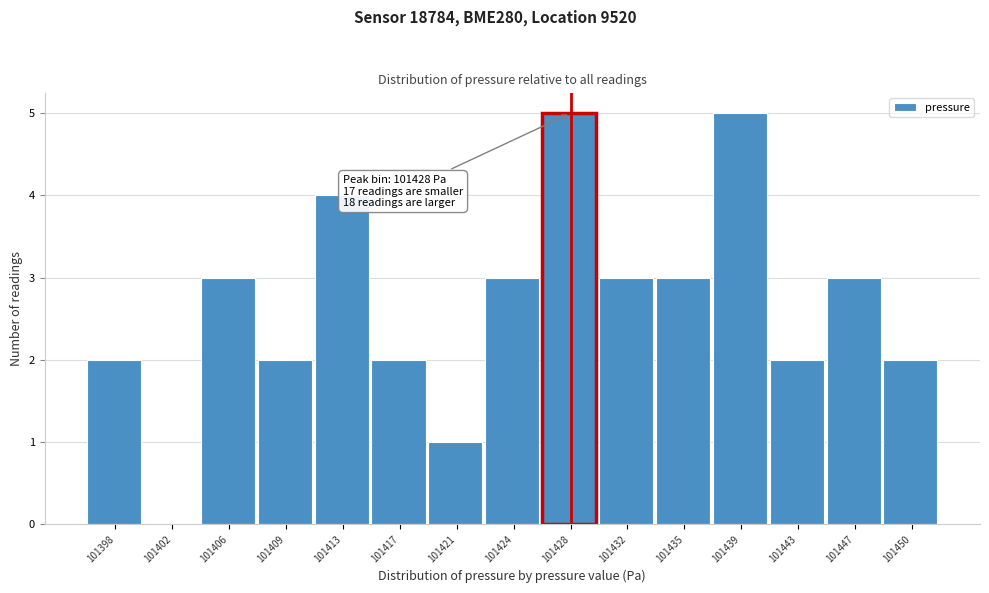

Reading left to right, list all the values displayed in this chart.

101398=2	101402=0	101406=3	101409=2	101413=4	101417=2	101421=1	101424=3	101428=5	101432=3	101435=3	101439=5	101443=2	101447=3	101450=2